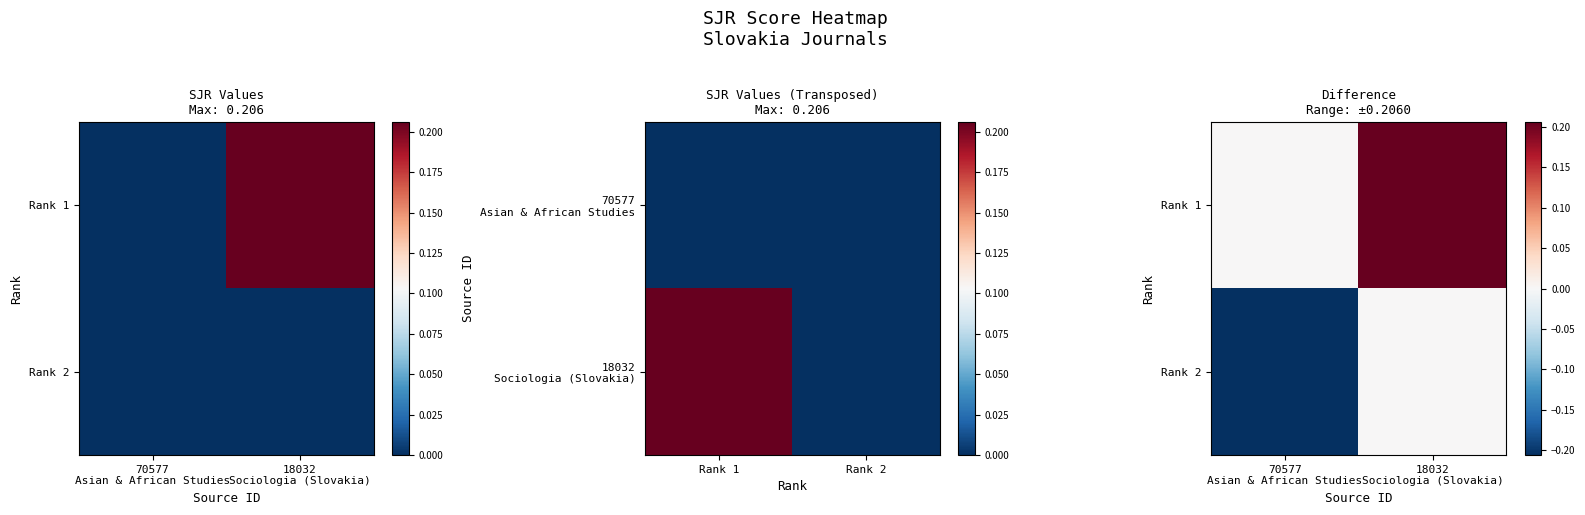

List the series in order of their peak value, highest first.

Rank 1, Rank 2